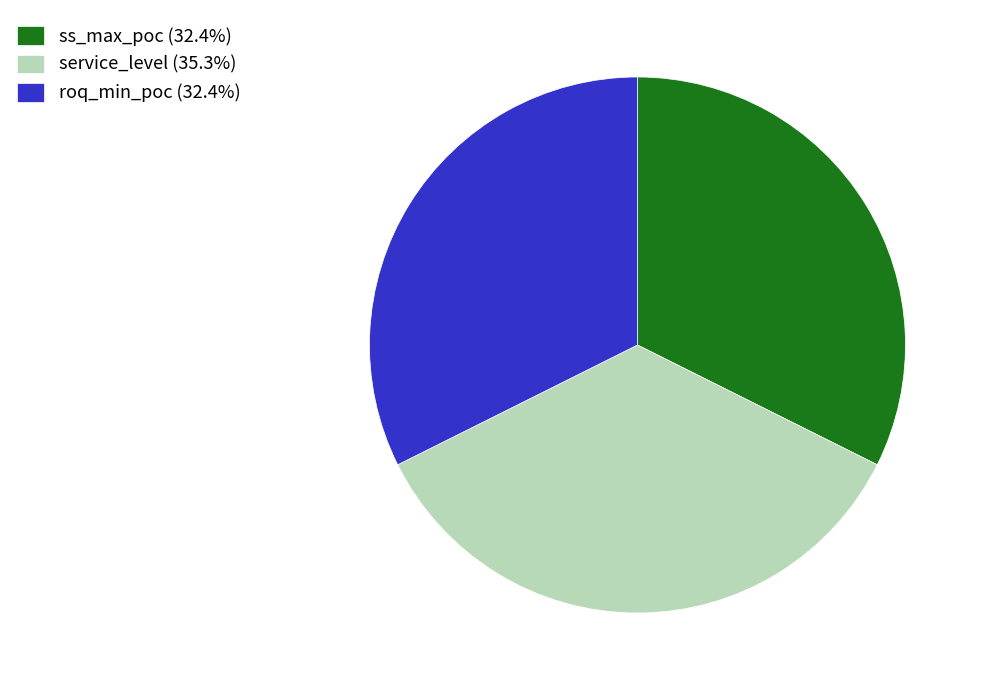

Is the sum of ss_max_poc (32.4%) and service_level (35.3%) greater than half?

Yes